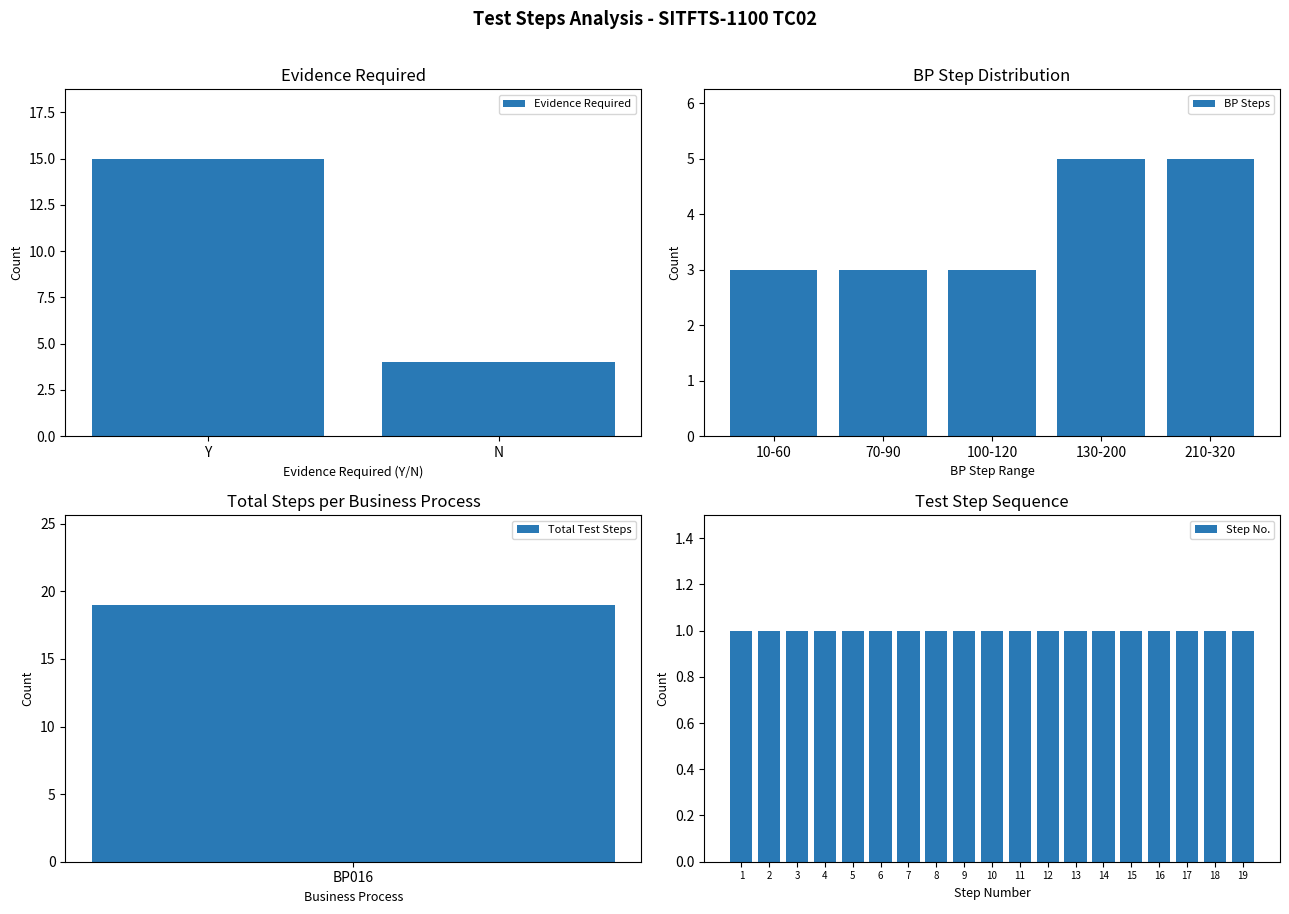

What is the average value?

10